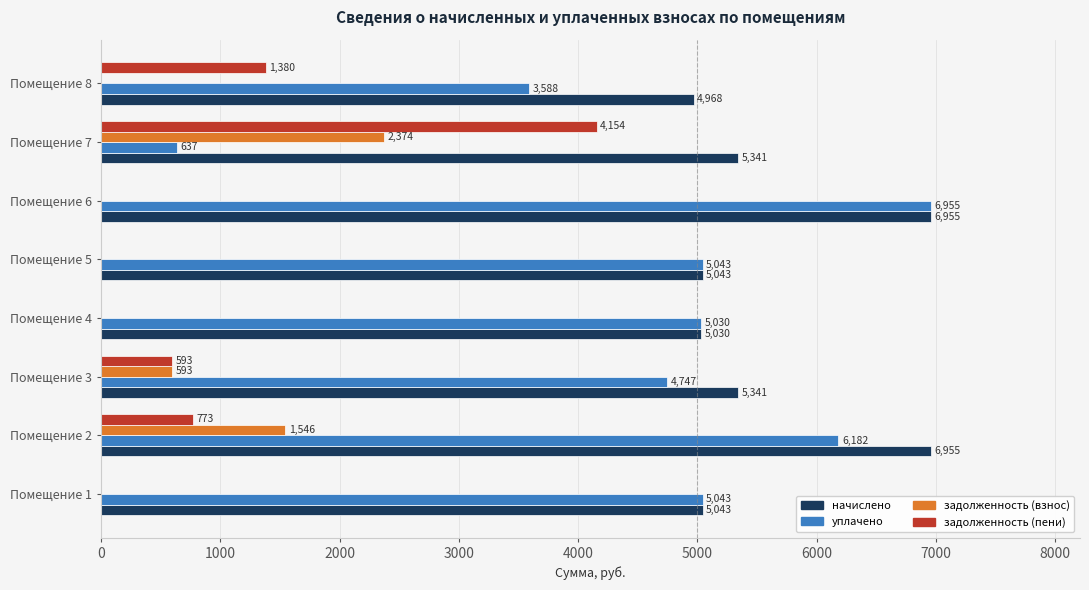

The value of уплачено at Помещение 3 is 7796.9. True or false?

False